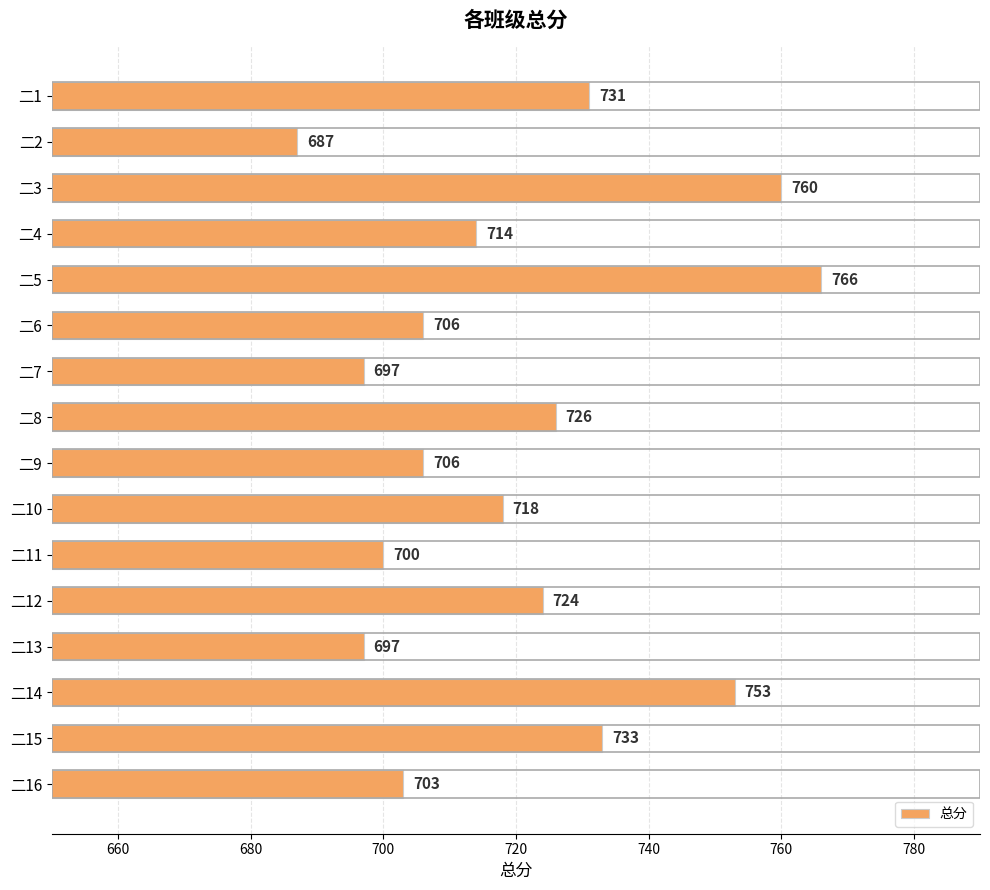

Are the bars horizontal?

Yes